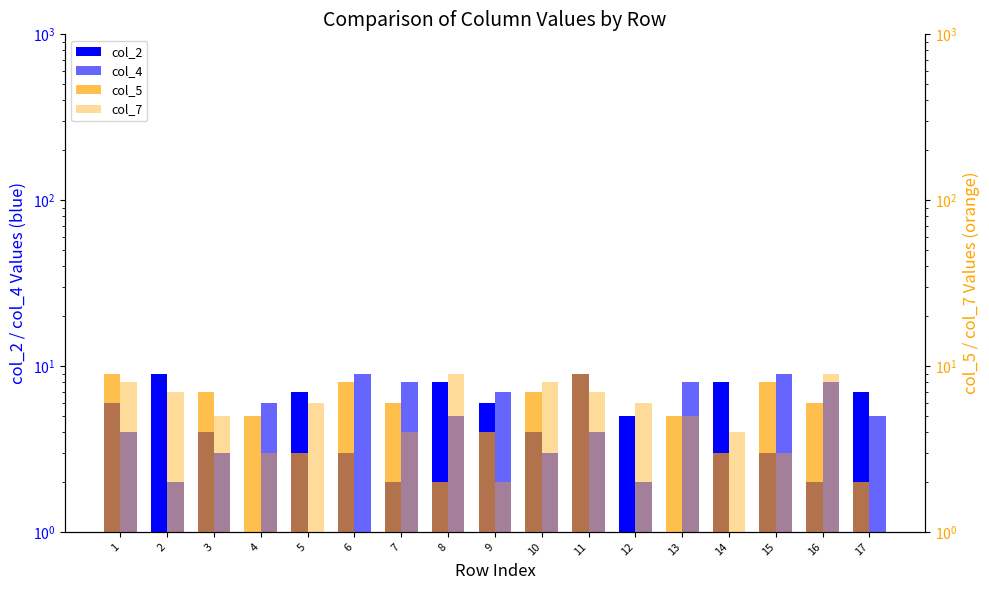

Which series has the largest total across all categories?

col_7